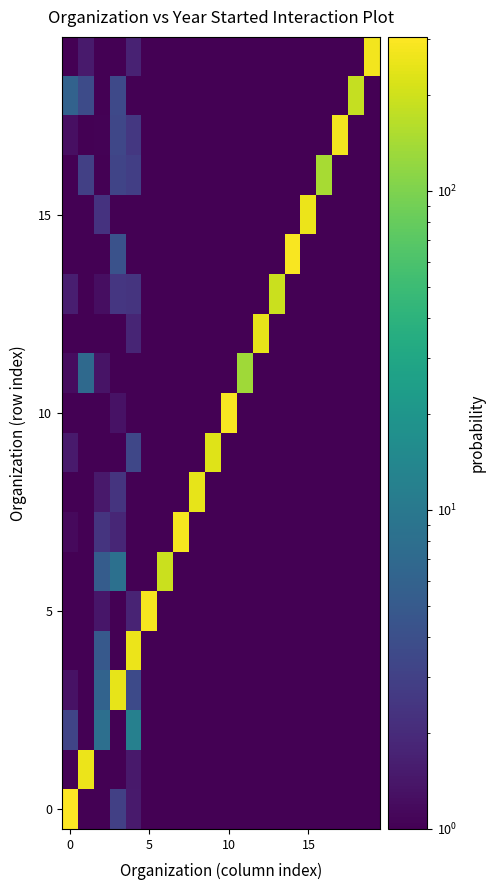

At how many categories does at least one series exceed 96?

19